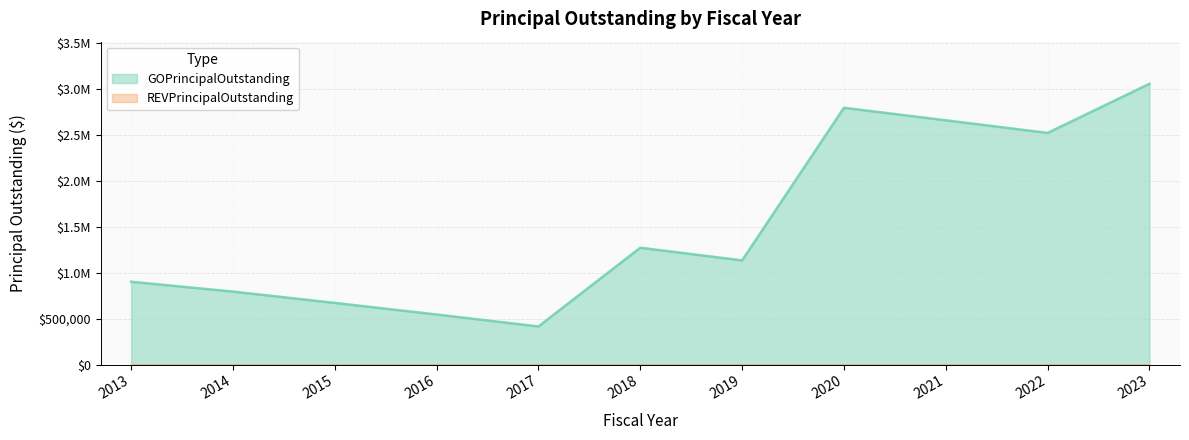

What is the average value?

1521727